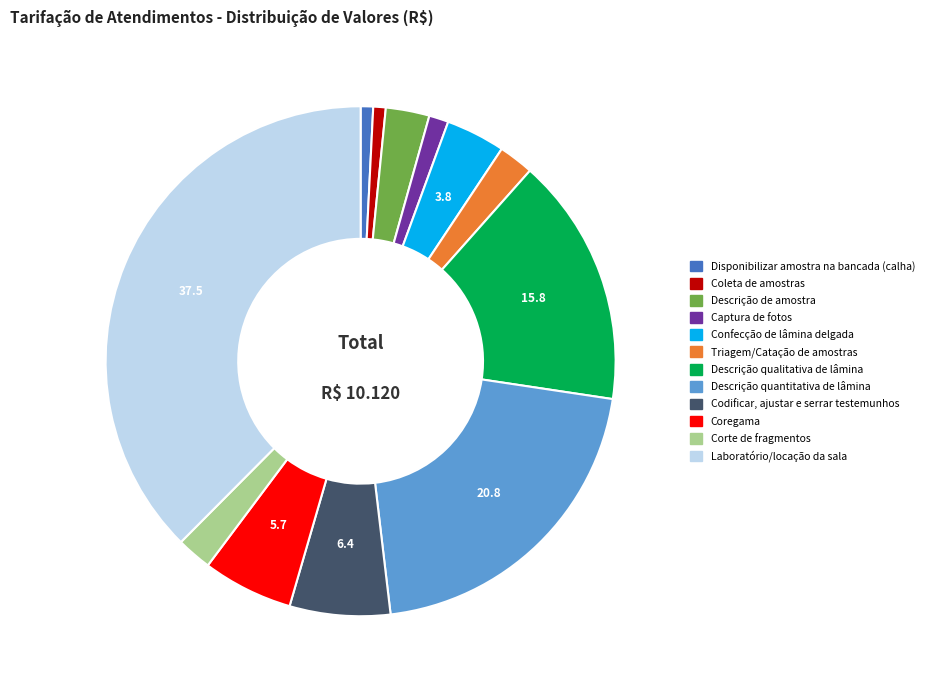

What is the ratio of the value at Confecção de lâmina delgada to the value at Coregama?

0.7